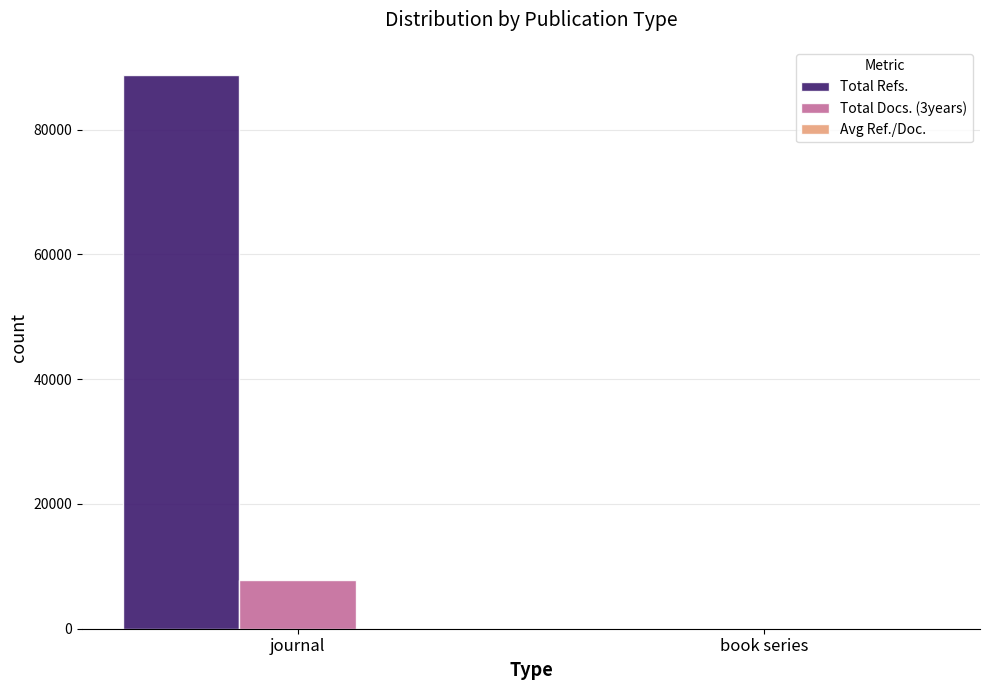

Which series has the largest total across all categories?

Total Refs.